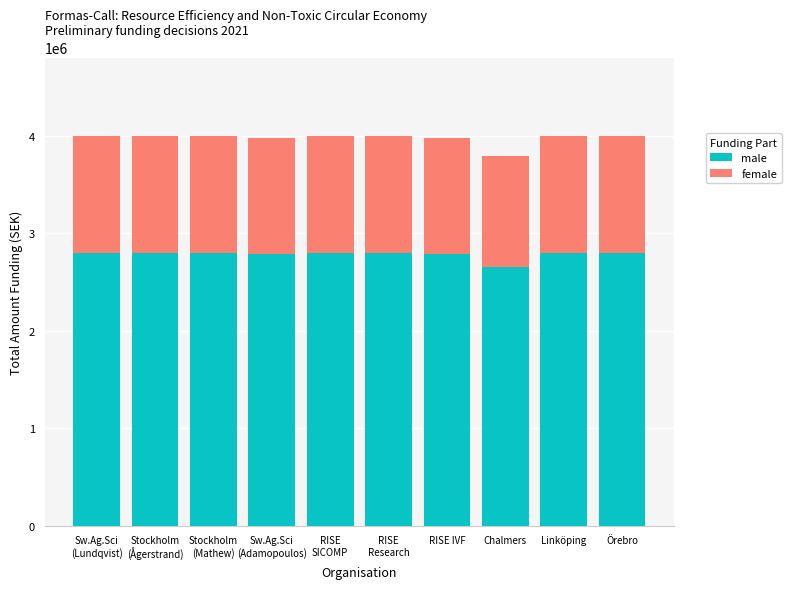

What are all the series names shown in the legend?

male, female